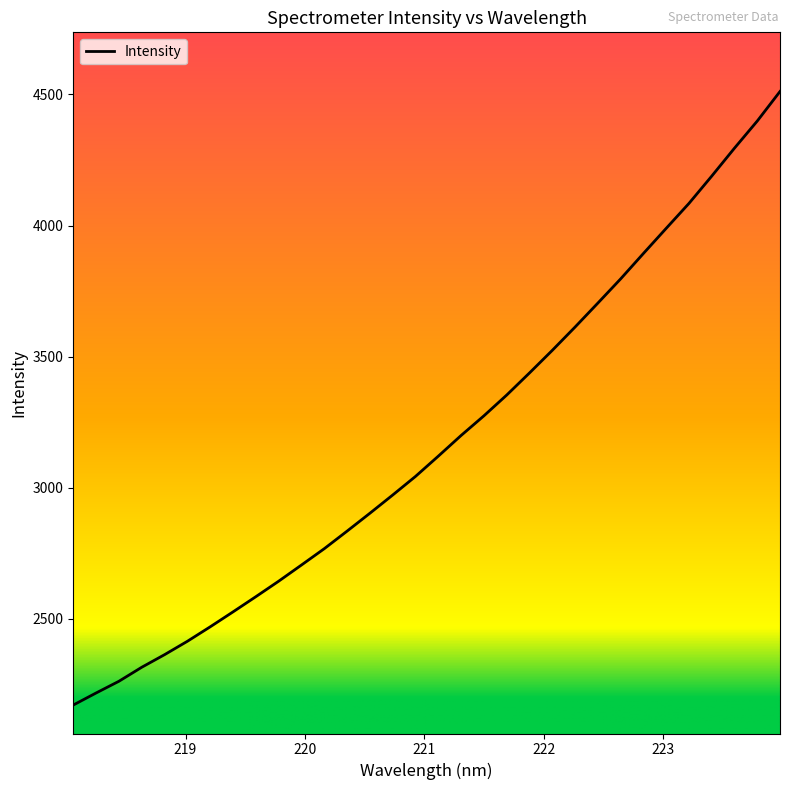

What is the average value?

3174.3